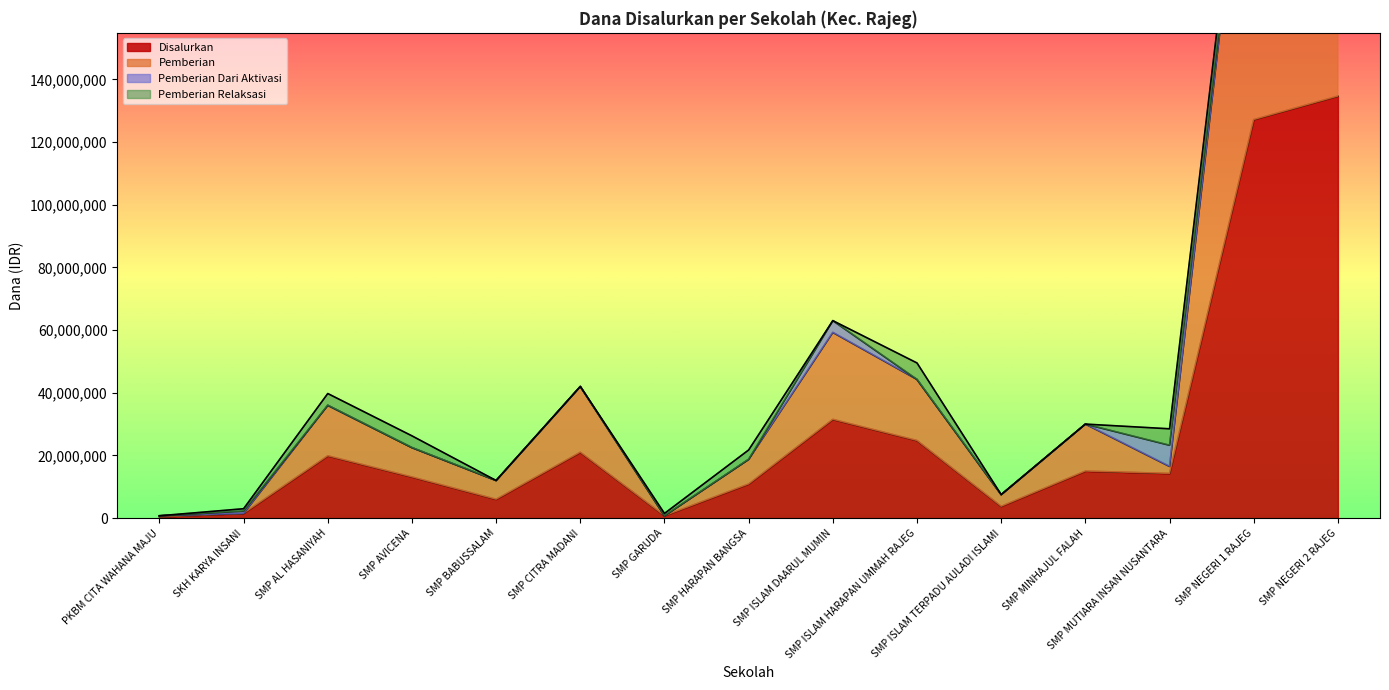

At which category is the sum across all series the highest?

SMP NEGERI 2 RAJEG